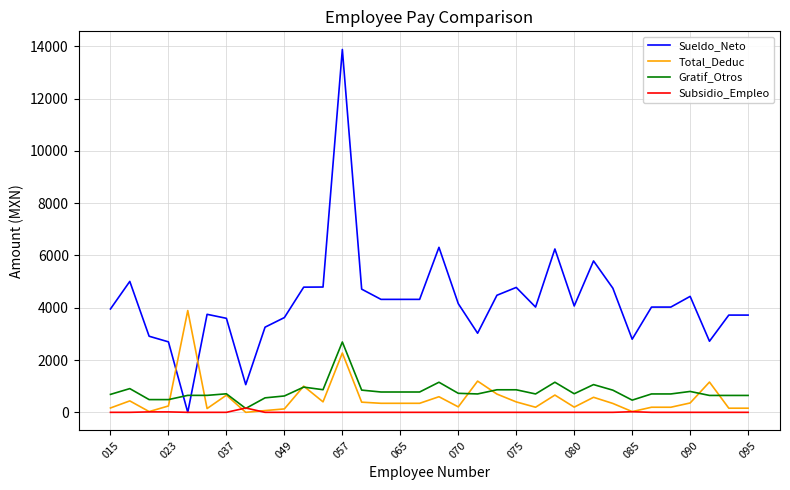

Does the chart have visible grid lines?

Yes